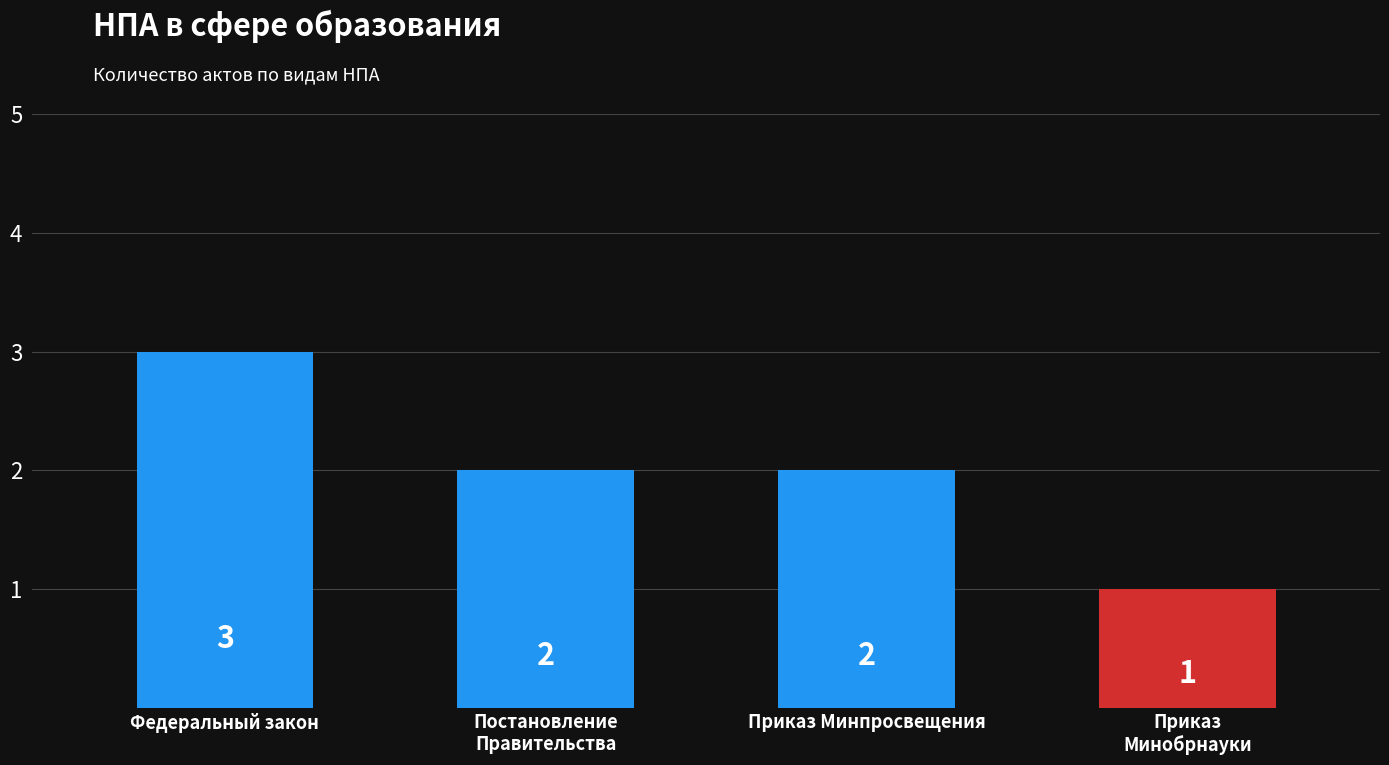

The value at Федеральный закон is 3. True or false?

True